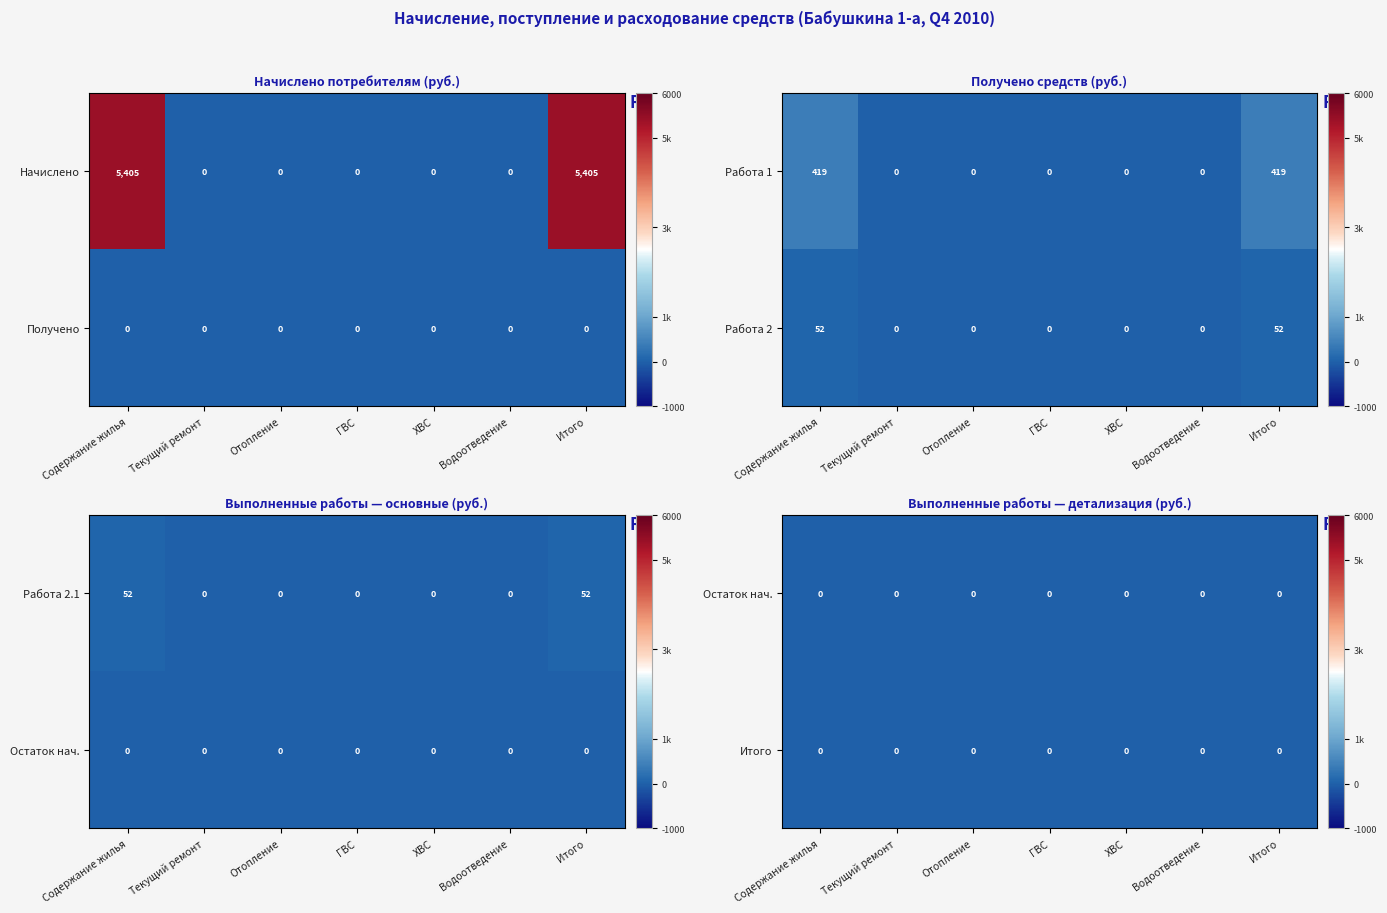

The value of Начислено at ХВС is 0. True or false?

True